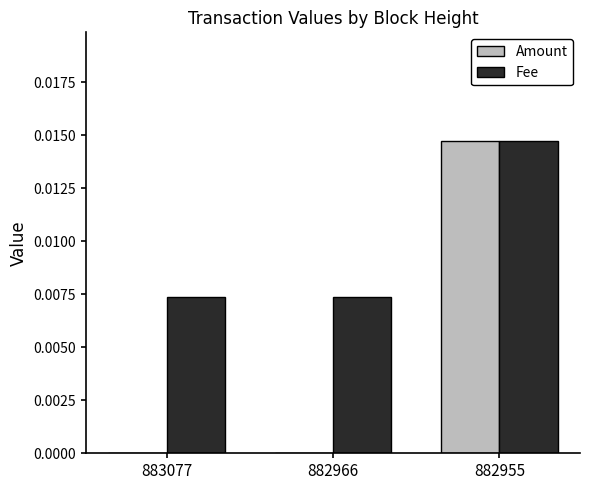

The Amount series shows 0.0 at 883077. True or false?

True